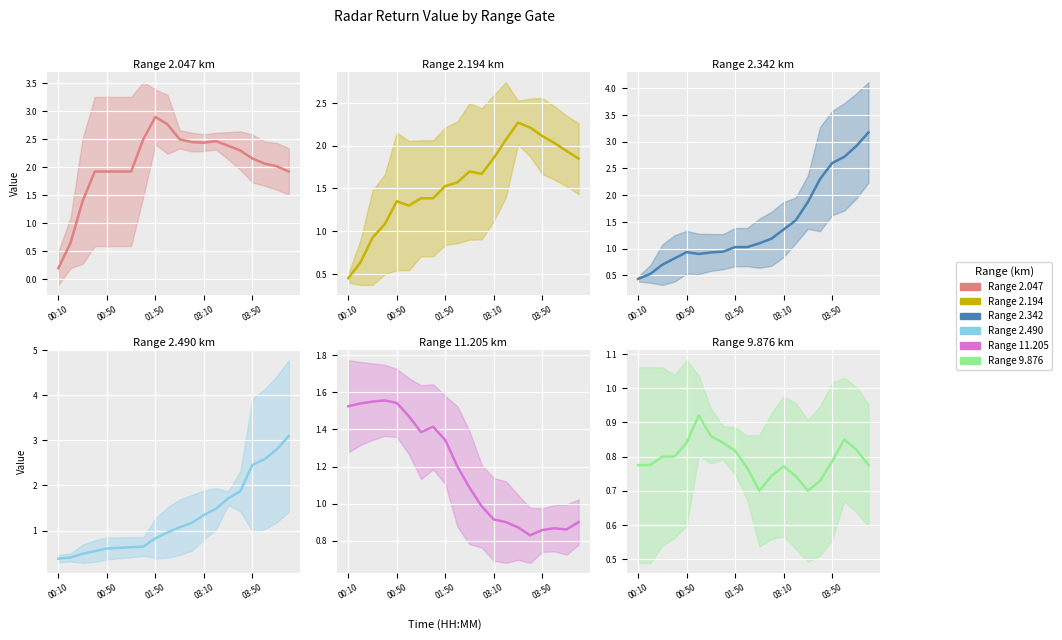

In col_9.876_line, how many points are lower than both neighbors (excluding endpoints)?

3